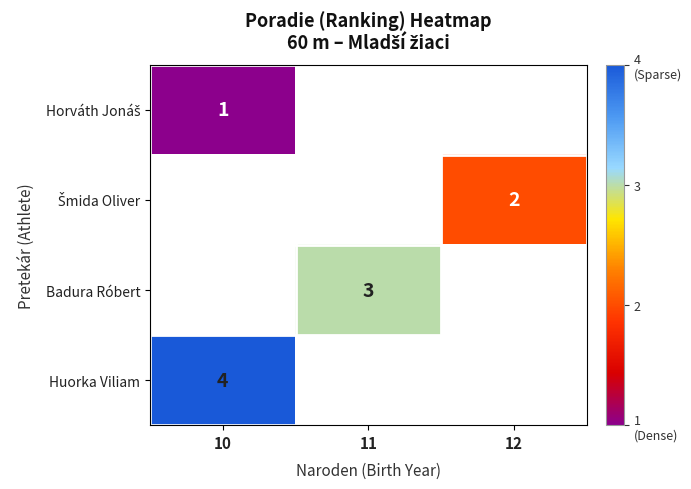

At how many categories does at least one series exceed 2?

2